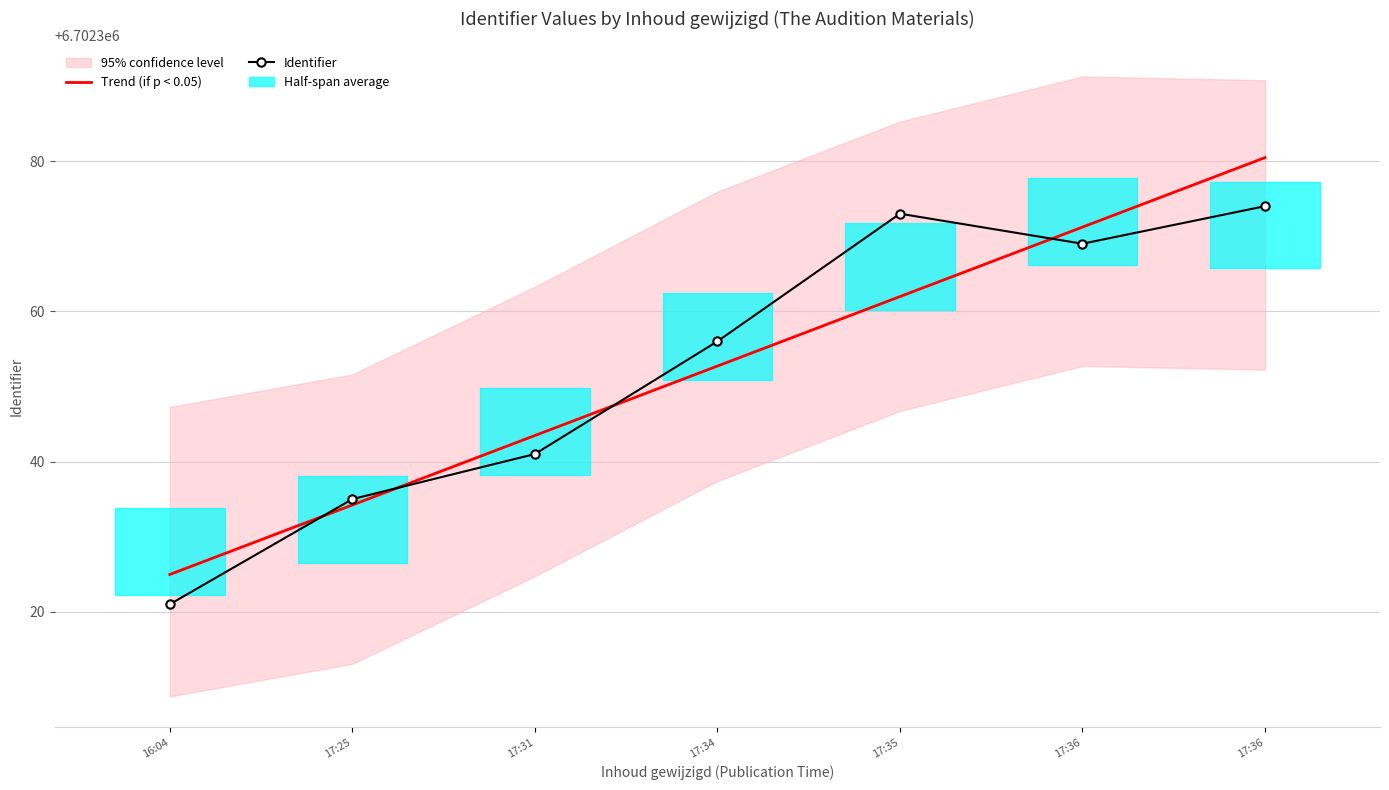

What is the total value across all series at 17:34?

13404708.7